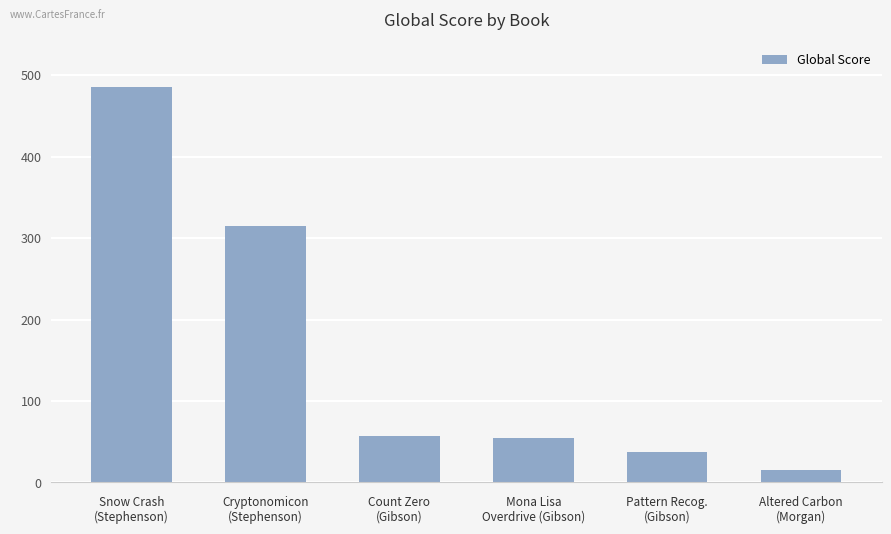

How many values are below 57?

3